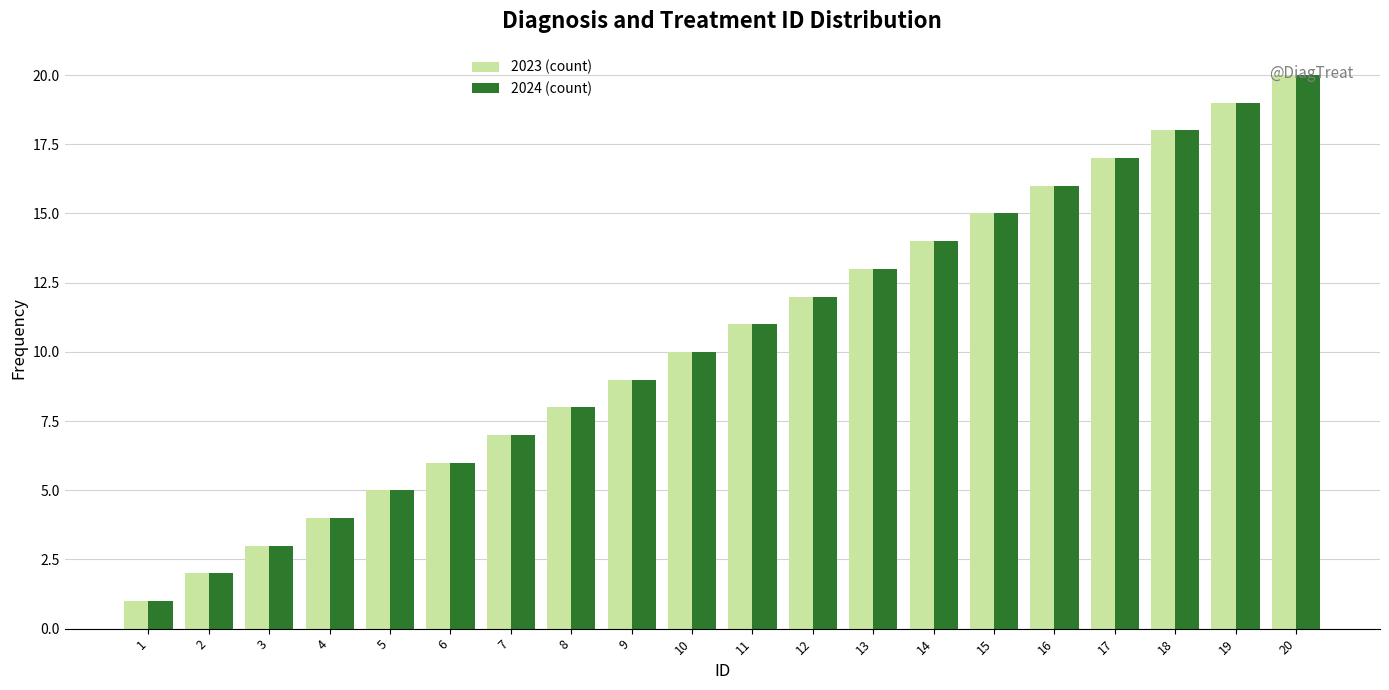

True or false: 2024 (count) has a value of 17 at 17.

True